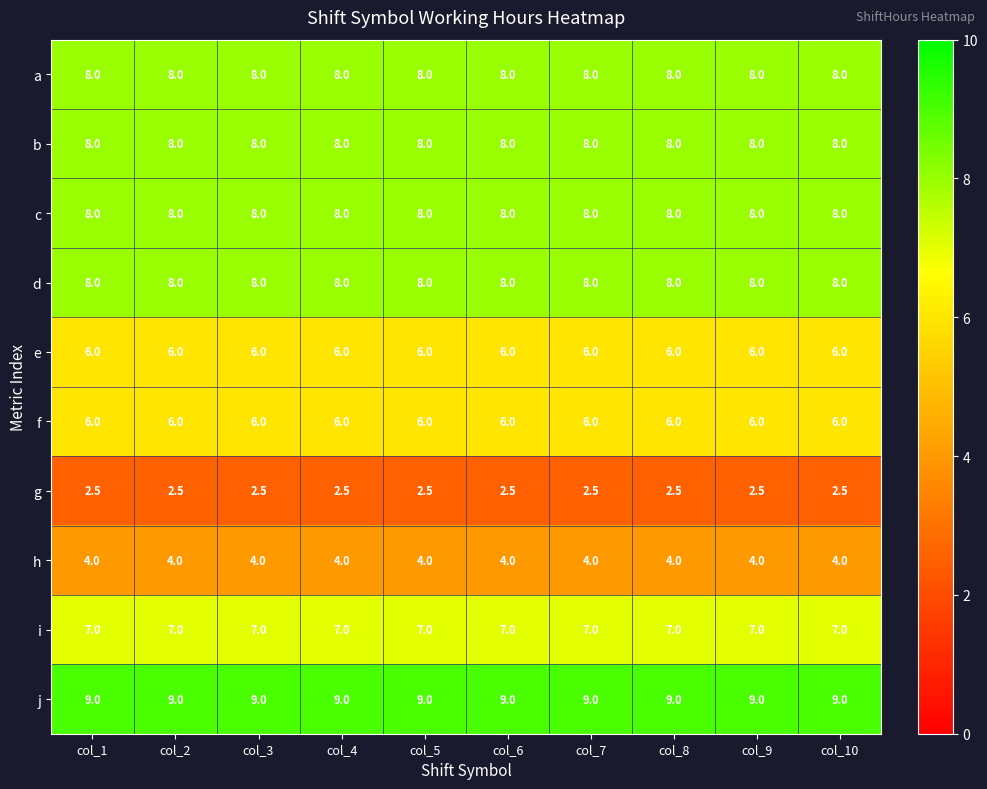

What is the maximum value for c?

8.0